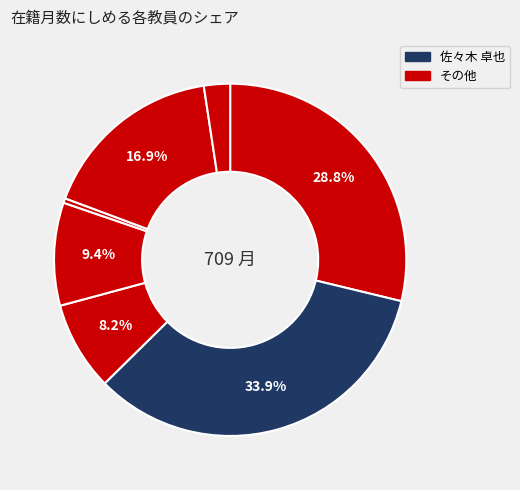

How many segments does this pie chart have?

7